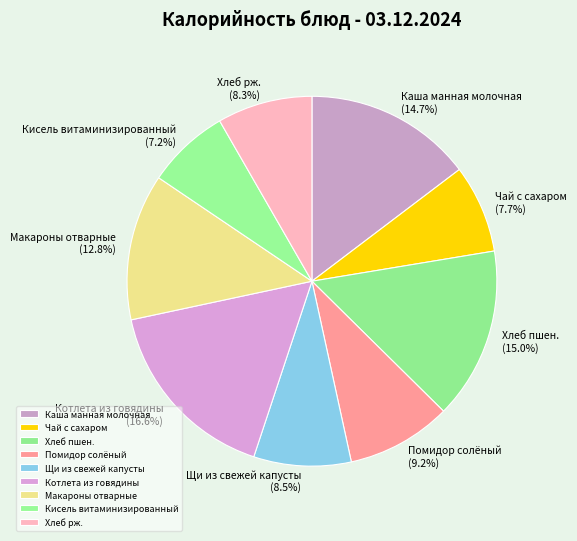

What percentage is NOT represented by Котлета из говядины?

83.4%